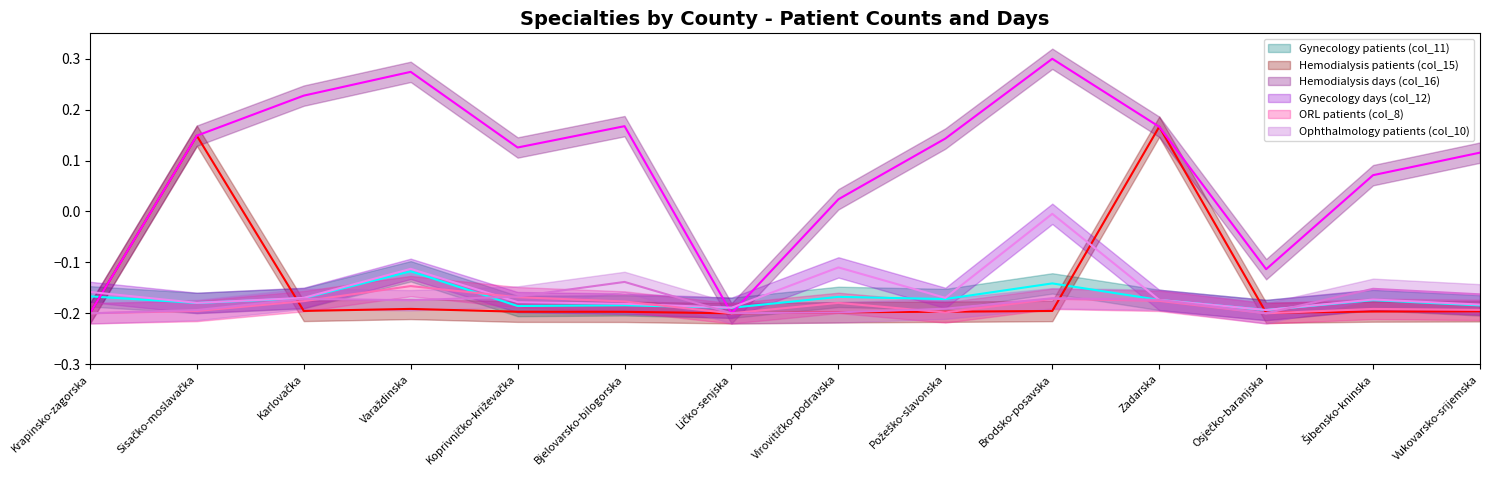

Is the value of Hemodialysis days (col_16) center at Požeško-slavonska greater than the value of Gynecology days (col_12) center at Varaždinska?

Yes